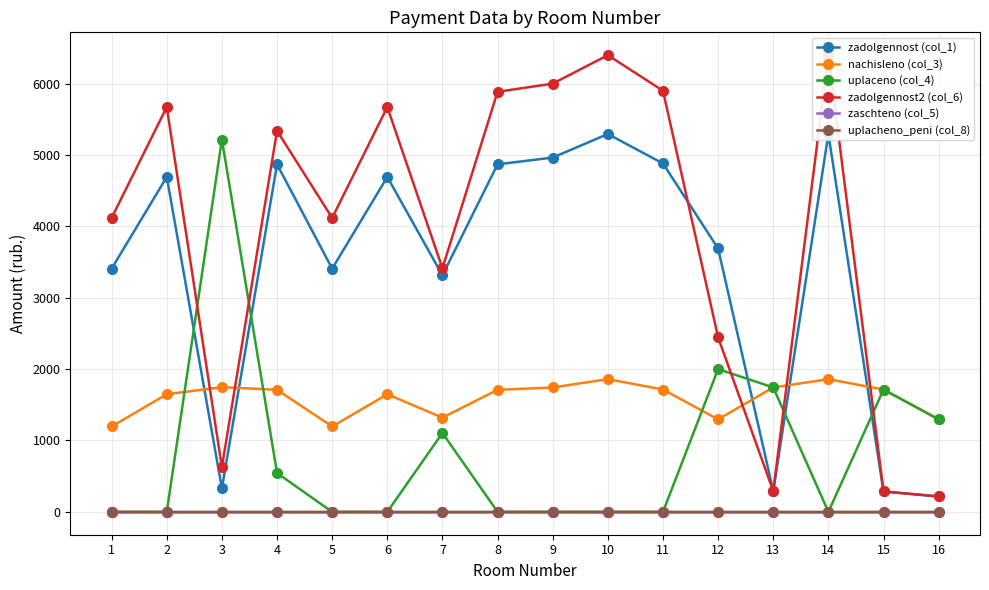

Reading right to left, list all the values displayed in this chart.

zadolgennost (col_1): 216.0	285.7	5293.0	290.5	3689.8	4880.4	5293.0	4962.9	4868.6	3313.1	4691.8	3406.9	4868.6	329.4	4691.8	3406.9
nachisleno (col_3): 1295.8	1714.0	1858.9	1742.9	1295.8	1714.0	1858.9	1742.9	1709.8	1320.7	1647.7	1196.5	1709.8	1747.1	1647.7	1196.5
uplaceno (col_4): 1295.8	1714.0	0.0	1742.9	2000.0	0.0	0.0	0.0	0.0	1104.8	0.0	0.0	544.4	5215.9	0.0	0.0
zadolgennost2 (col_6): 216.0	285.8	6397.5	290.6	2444.3	5898.8	6397.5	5998.6	5884.6	3412.2	5670.9	4117.8	5338.5	625.6	5670.9	4117.8
zaschteno (col_5): 0.0	0.0	0.0	0.0	0.0	0.0	0.0	0.0	0.0	0.0	0.0	0.0	0.0	0.0	0.0	0.0
uplacheno_peni (col_8): 0.1	0.0	0.0	0.0	0.0	0.0	0.0	0.0	0.0	0.0	0.0	0.0	0.0	0.0	0.0	0.0